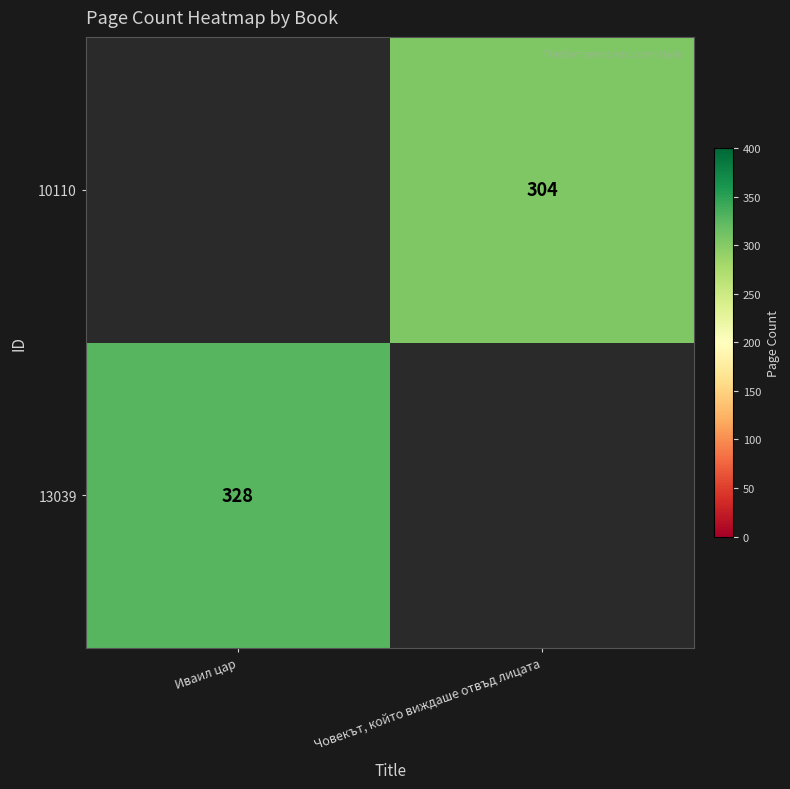

The 13039 series shows 570 at Иваил цар. True or false?

False